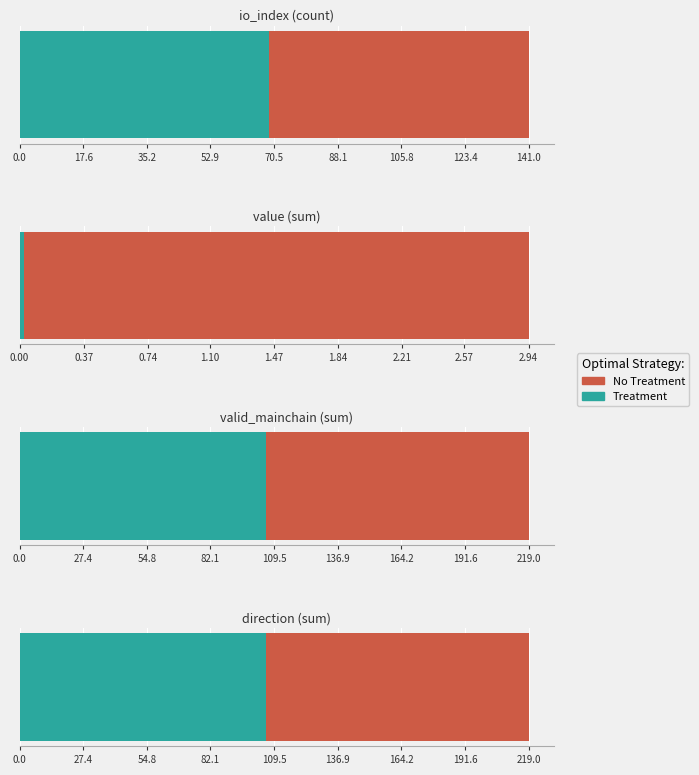

At which label is Treatment closest to 1?

value